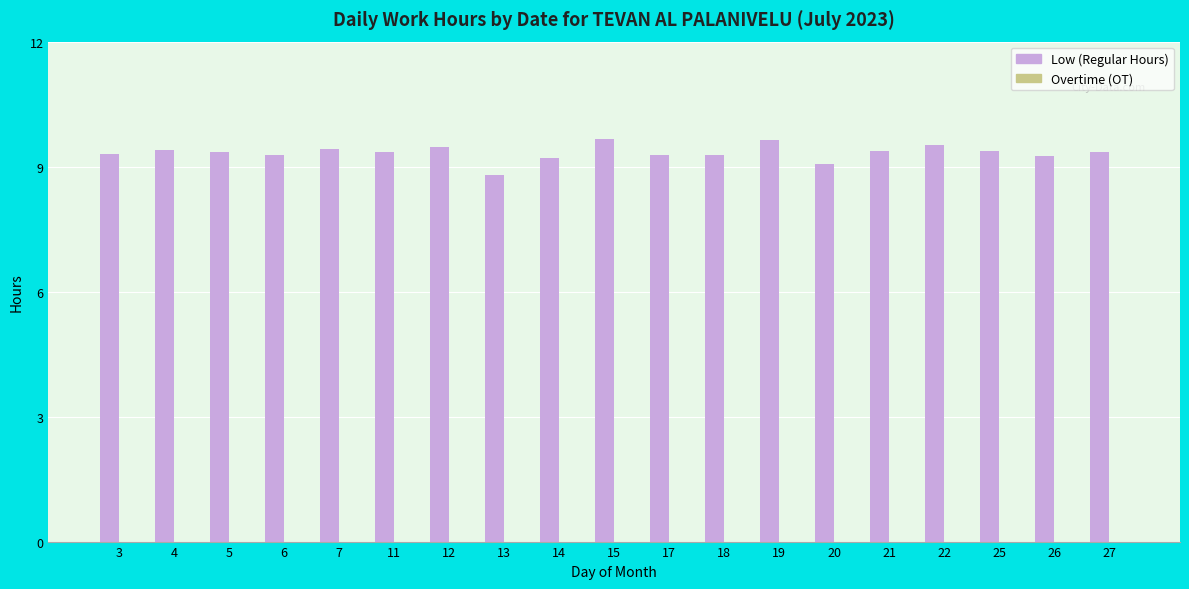

What is the difference between the maximum and second lowest values?

0.6